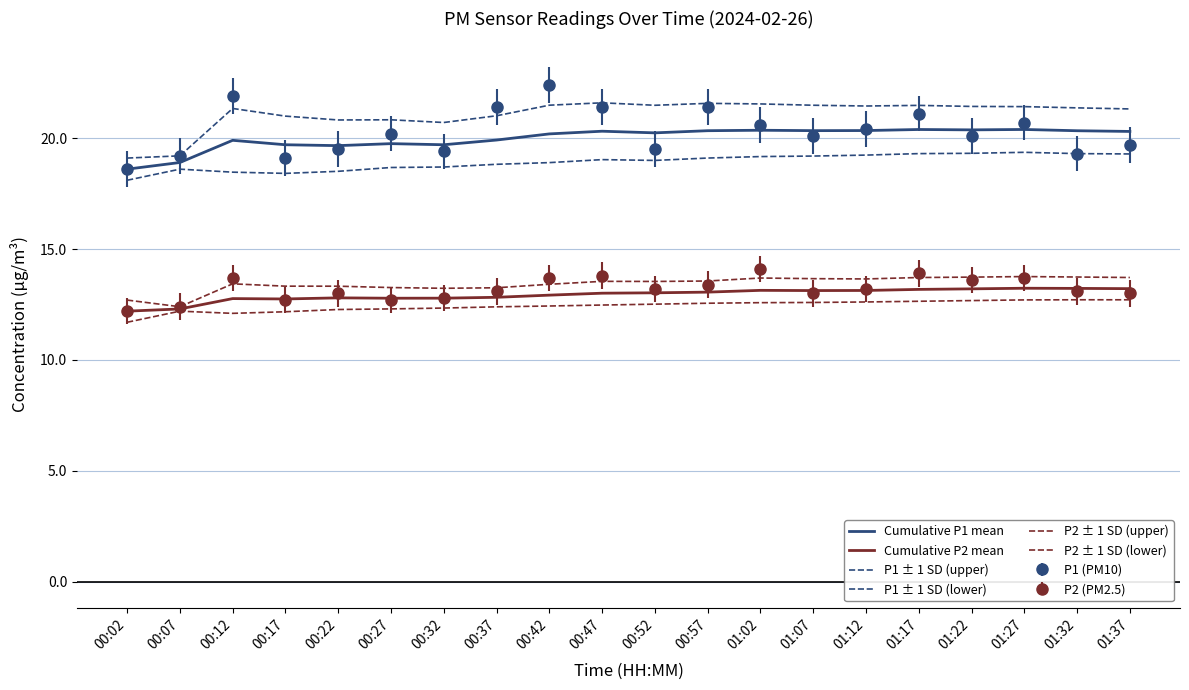

At which label does Cumulative P2 mean first exceed 13?

00:47